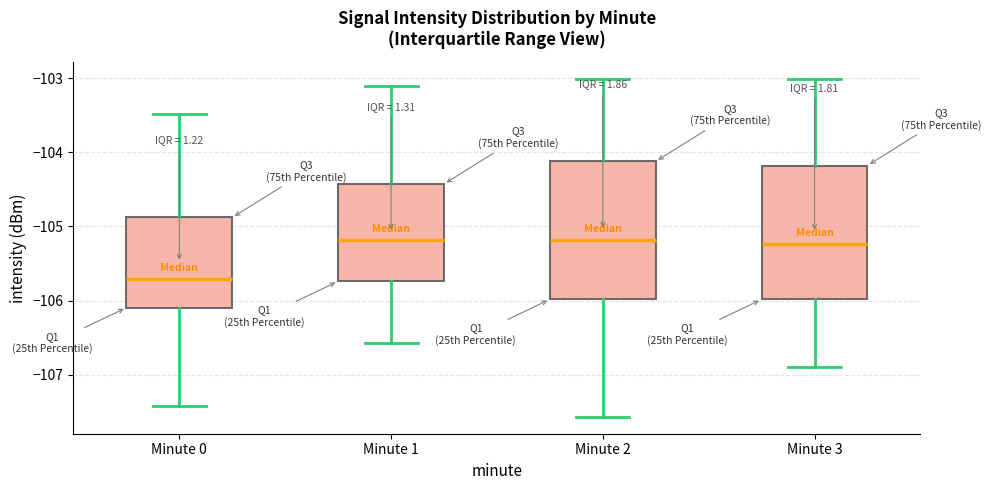

Where does the lower whisker of the box for Minute 2 end on the y-axis? The values are not printed on the chart, so give them approximately, as read against the axis.

-107.6